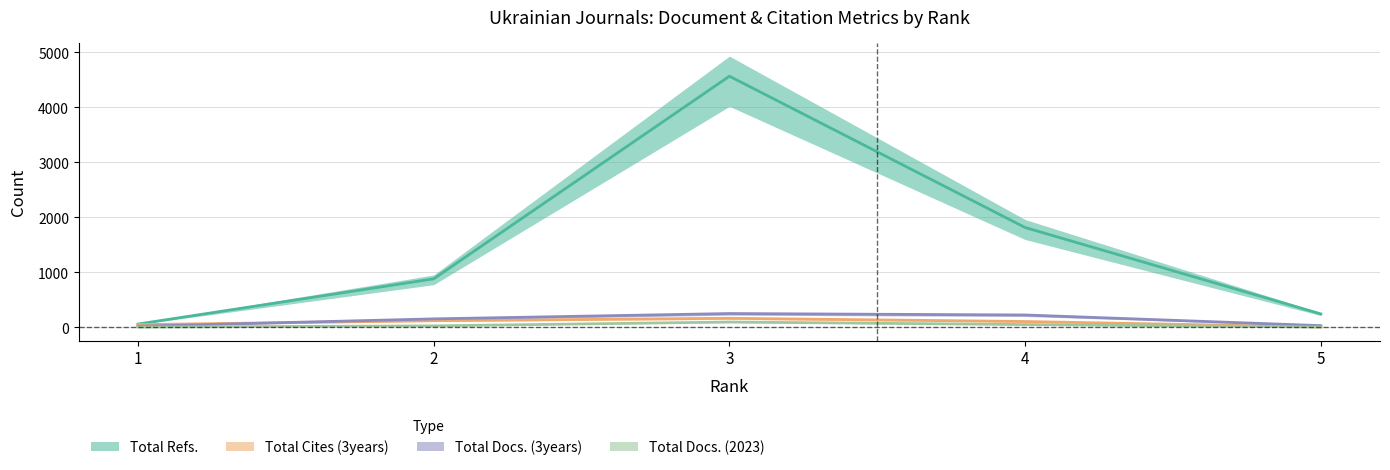

Reading left to right, what are all the values shown in this chart?

Total Docs. (2023): 6	28	98	52	7
Total Docs. (3years): 21	155	252	226	32
Total Refs.: 61	883	4567	1816	245
Total Cites (3years): 50	122	166	107	8